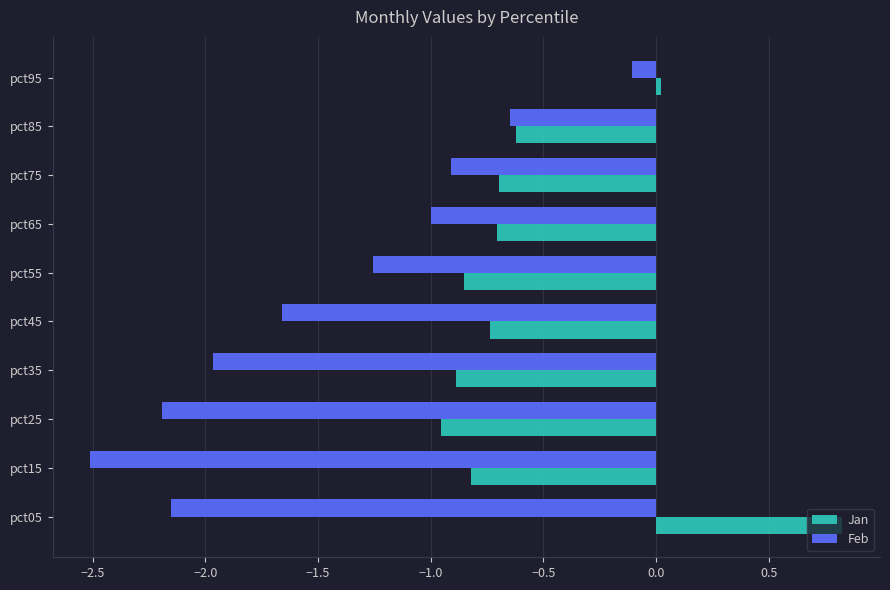

What is the average value of the Jan series?

-0.5